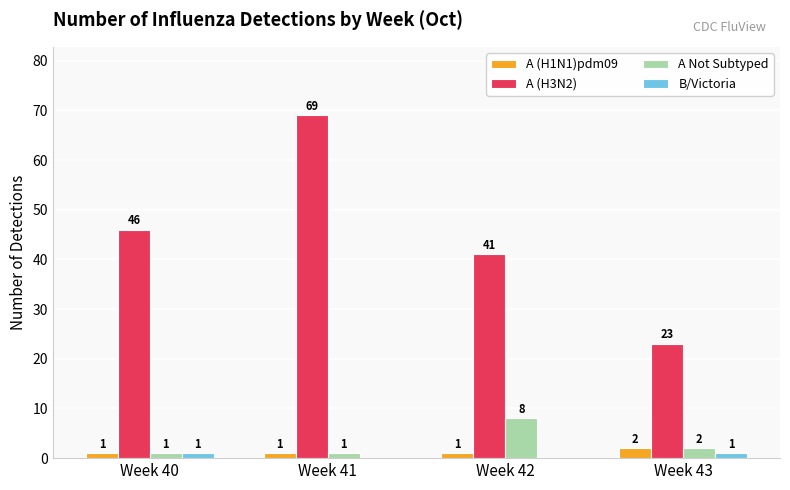

Reading left to right, extract all data points from this chart.

A (H1N1)pdm09: Week 40=1	Week 41=1	Week 42=1	Week 43=2
A (H3N2): Week 40=46	Week 41=69	Week 42=41	Week 43=23
A Not Subtyped: Week 40=1	Week 41=1	Week 42=8	Week 43=2
B/Victoria: Week 40=1	Week 41=0	Week 42=0	Week 43=1